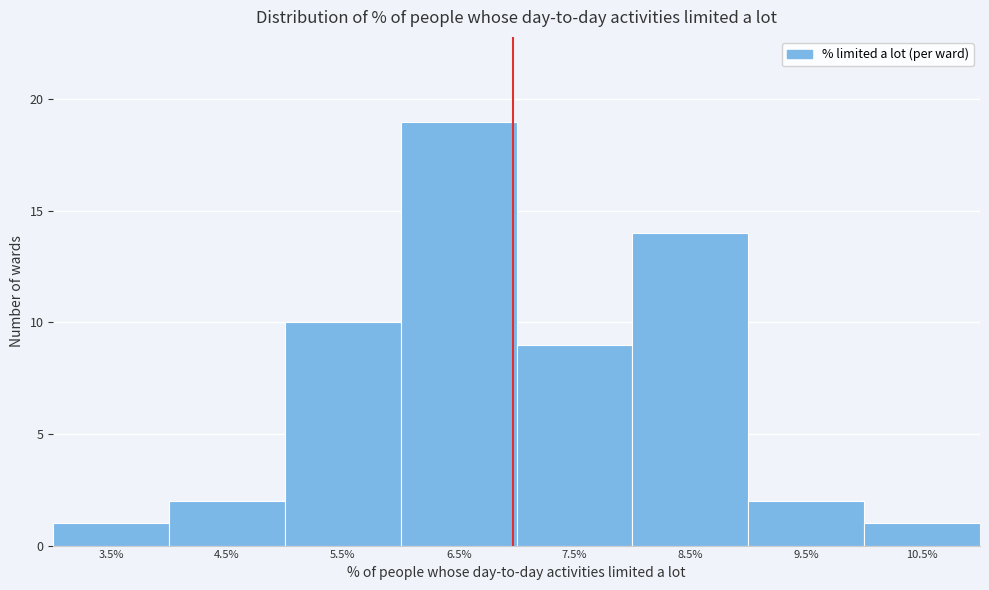

Reading left to right, extract all data points from this chart.

3.5%=1	4.5%=2	5.5%=10	6.5%=19	7.5%=9	8.5%=14	9.5%=2	10.5%=1